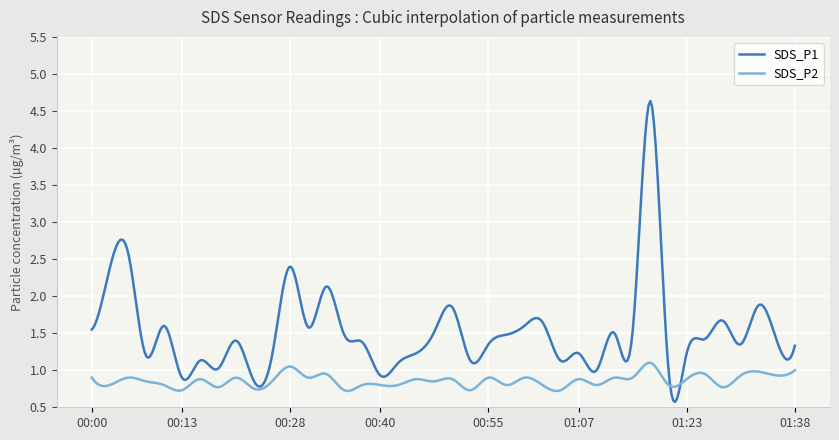

What is the maximum value shown in the chart?

4.6